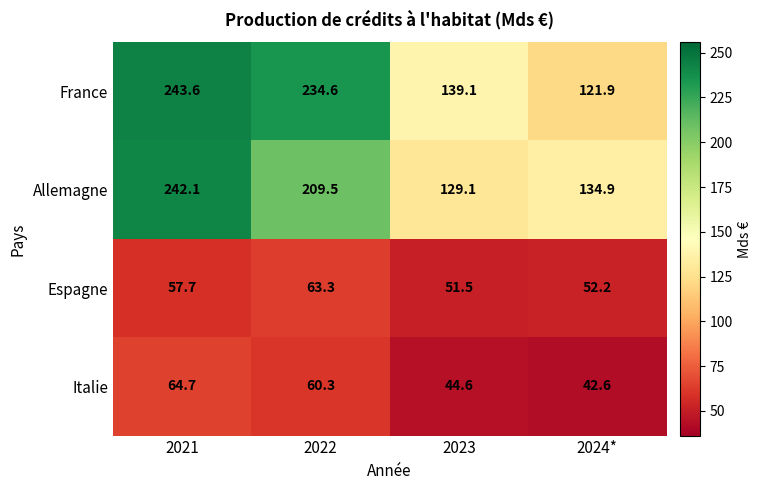

Is it true that Espagne equals 92.4 at 2024*?

False